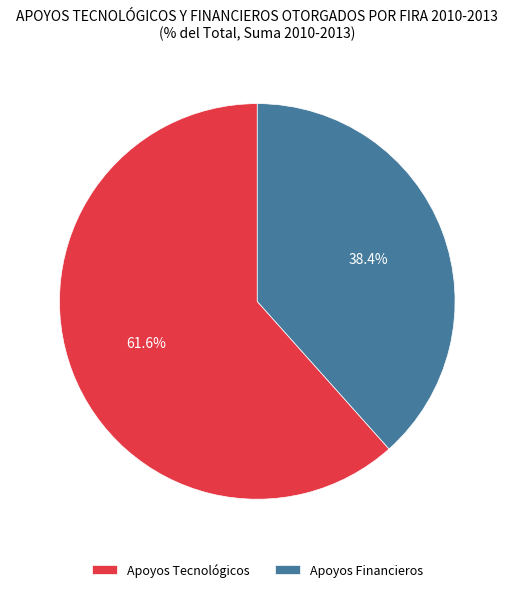

Which has a higher value, Apoyos Financieros or Apoyos Tecnológicos?

Apoyos Tecnológicos